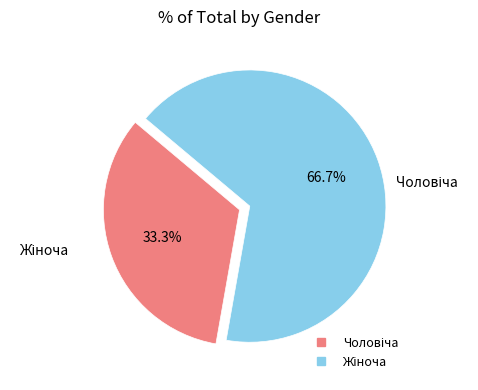

Is there any slice that represents more than half of the pie?

Yes